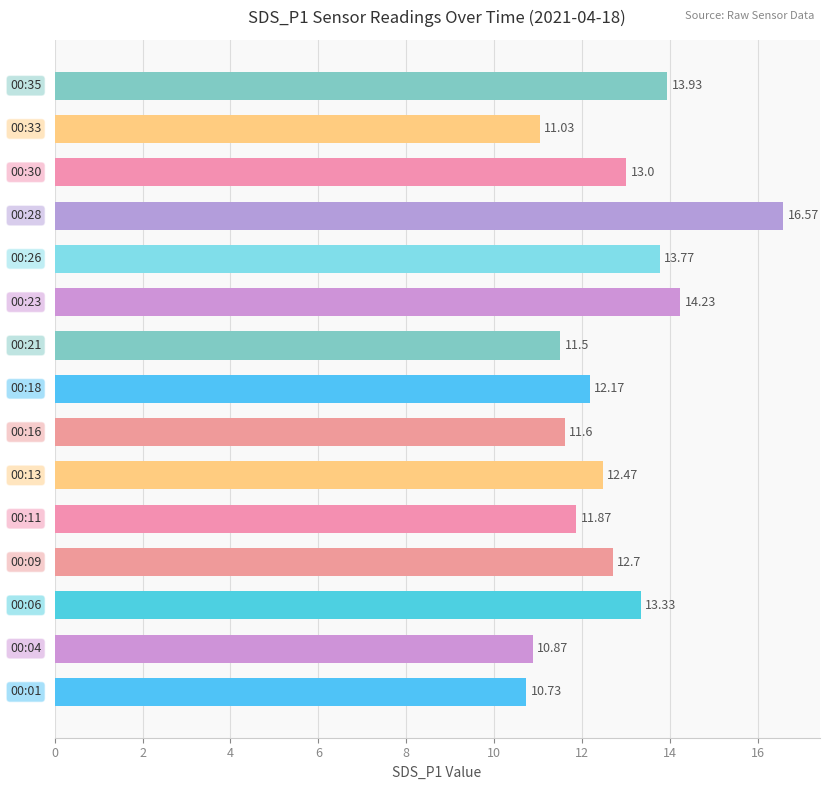

What is the sum of all values?

189.8